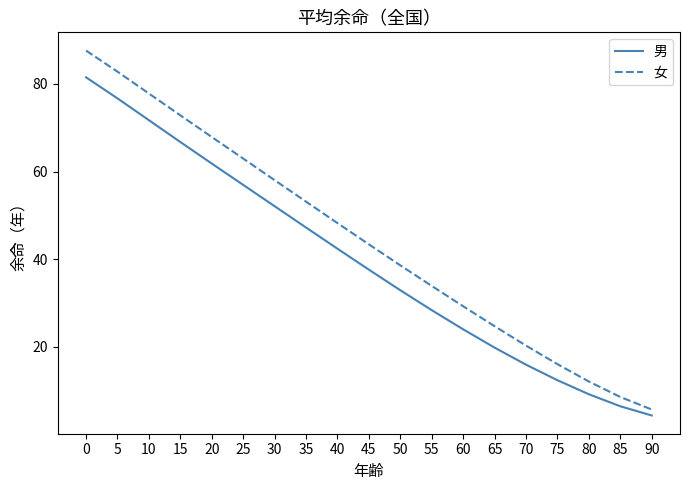

Which series changed the most between 35 and 90?

女